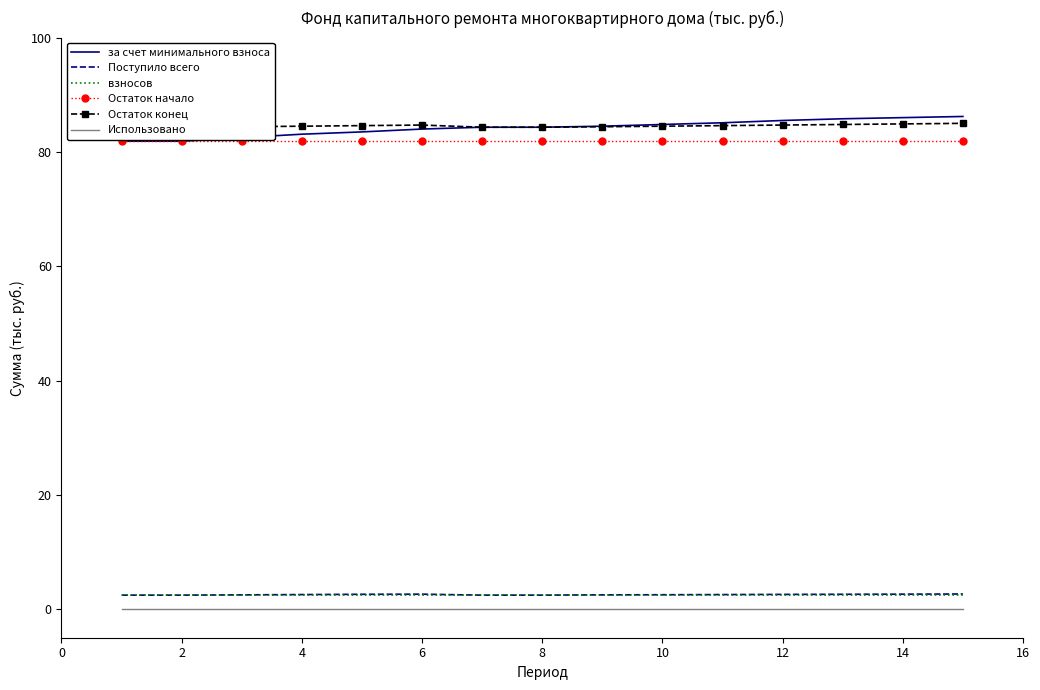

True or false: Использовано has more than 1 points higher than both neighbors.

False